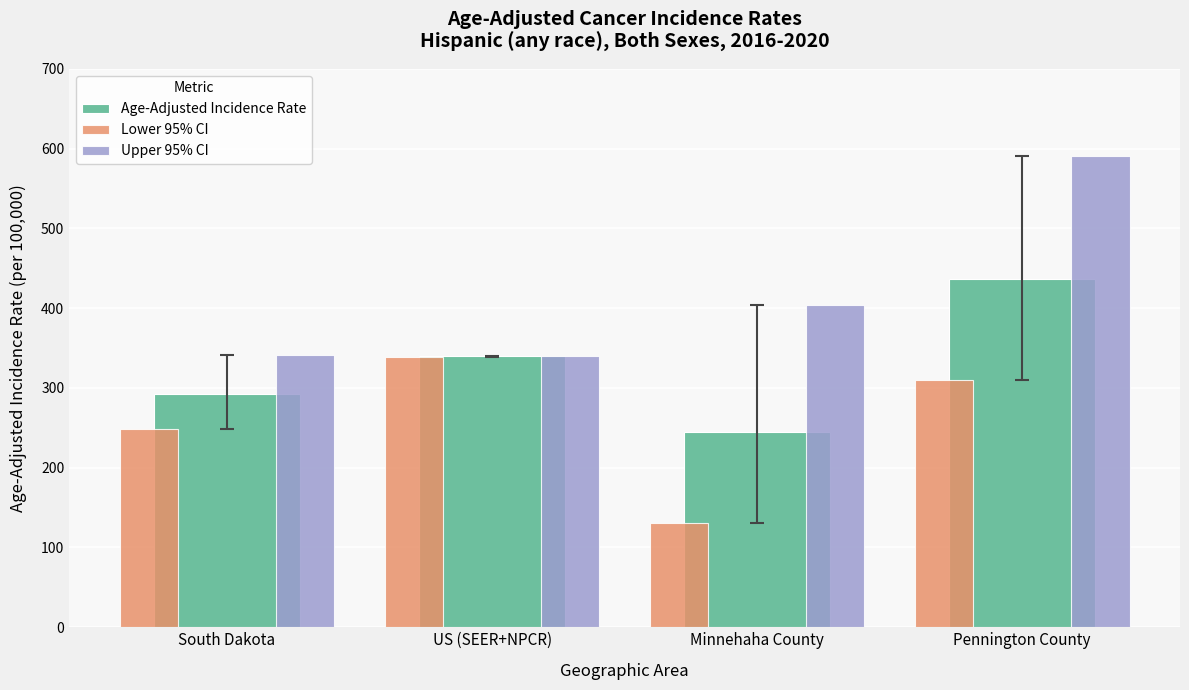

How many data points does each series have?

4